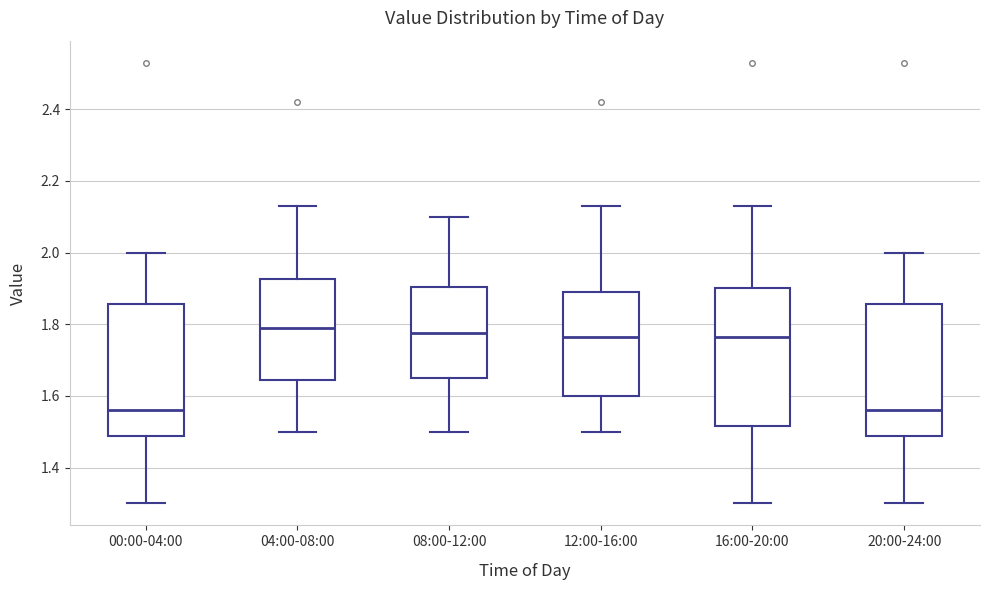

Reading left to right, read every box against the y-axis: the position of its median line, the range the box covers, and the ends of its whiskers. The values are not printed on the chart, so give them approximately, as read against the axis.

00:00-04:00: median 1.56, box 1.48 to 1.86, whiskers 1.30 to 2.00
04:00-08:00: median 1.80, box 1.64 to 1.92, whiskers 1.50 to 2.14
08:00-12:00: median 1.78, box 1.66 to 1.90, whiskers 1.50 to 2.10
12:00-16:00: median 1.76, box 1.60 to 1.90, whiskers 1.50 to 2.14
16:00-20:00: median 1.76, box 1.52 to 1.90, whiskers 1.30 to 2.14
20:00-24:00: median 1.56, box 1.48 to 1.86, whiskers 1.30 to 2.00